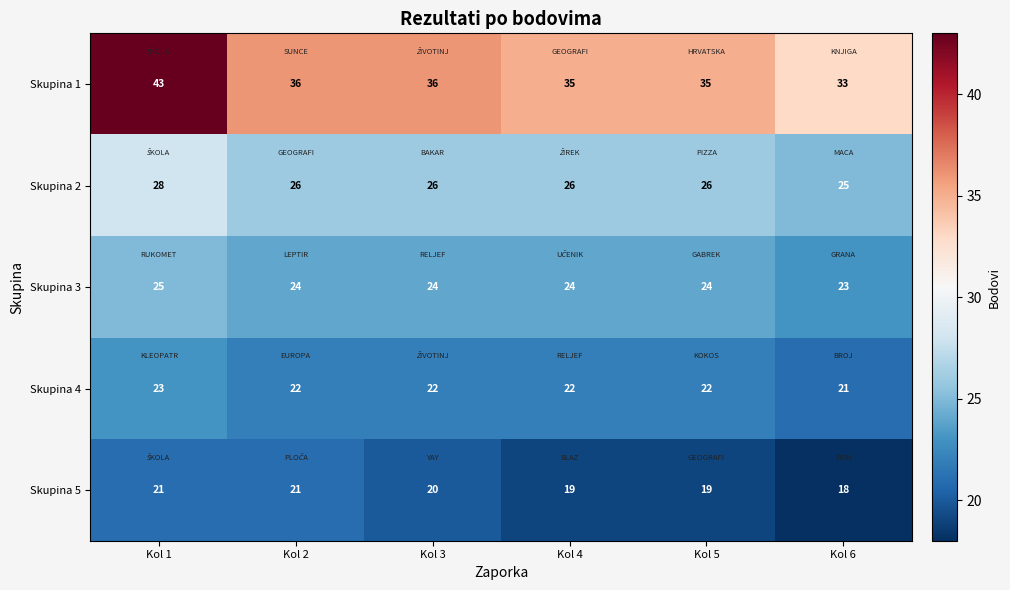

True or false: Skupina 1 has a value of 24 at Kol 5.

False